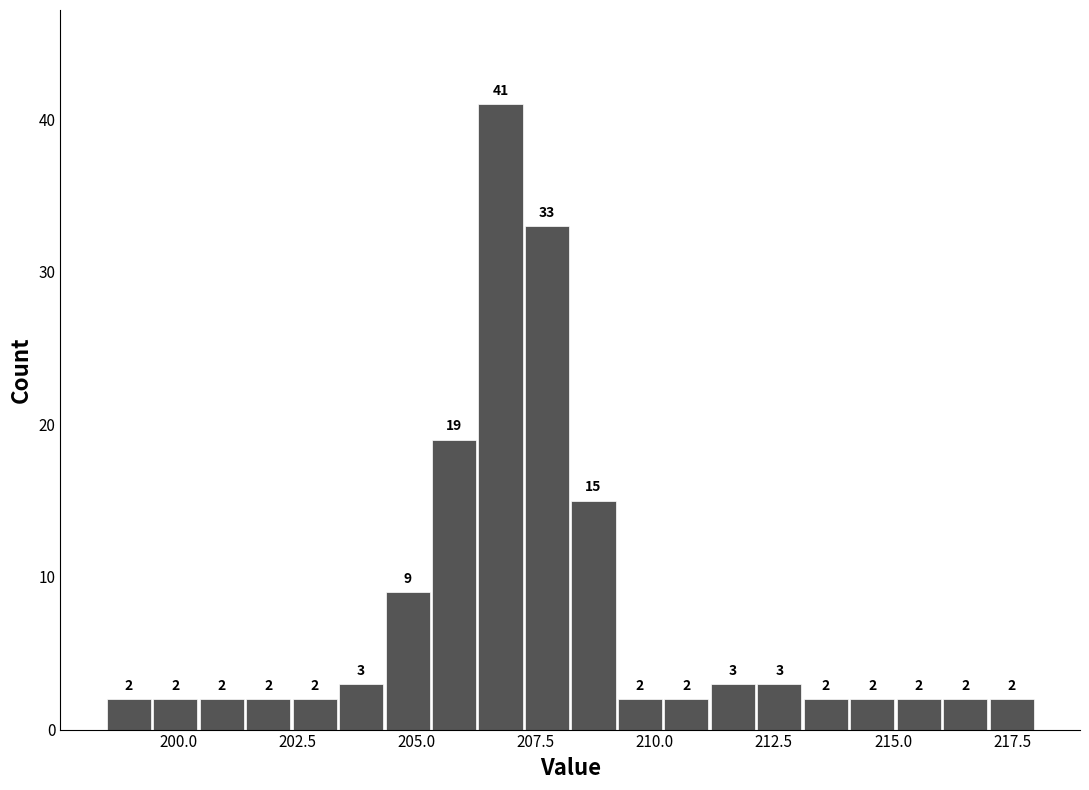

Around what value on the x-axis is the tallest bar? Give the approximate position of its centre, as read against the axis.

207.0